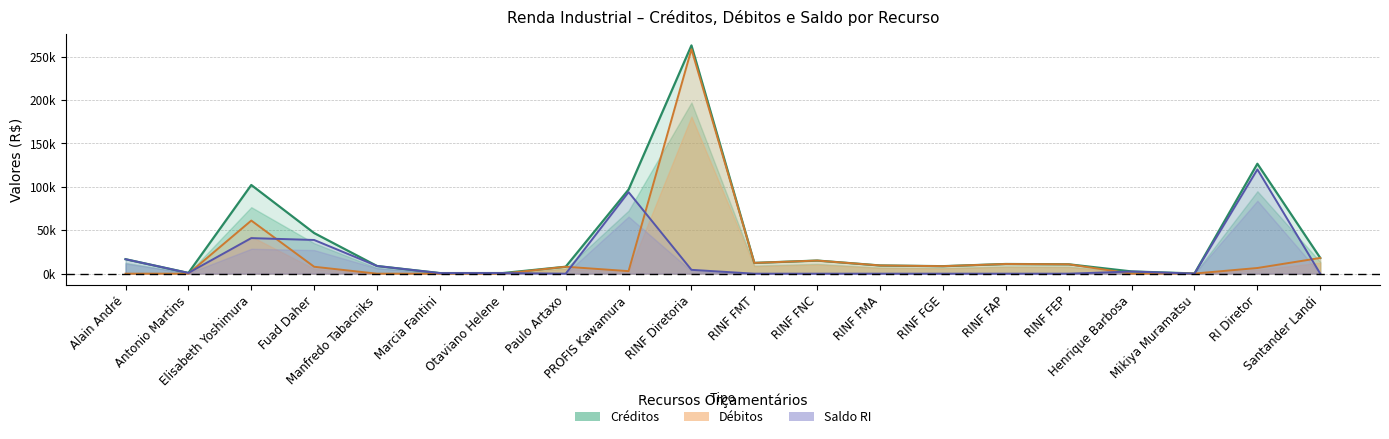

Reading left to right, what are all the values shown in this chart?

Créditos: Alain André=16677.6	Antonio Martins=857.8	Elisabeth Yoshimura=102190.1	Fuad Daher=46806.2	Manfredo Tabacniks=8836.9	Marcia Fantini=676.8	Otaviano Helene=715.1	Paulo Artaxo=7991.5	PROFIS Kawamura=96895.4	RINF Diretoria=263024.9	RINF FMT=12407.9	RINF FNC=15105.3	RINF FMA=9453.0	RINF FGE=8631.6	RINF FAP=11150.0	RINF FEP=10789.5	Henrique Barbosa=2568.6	Mikiya Muramatsu=227.6	RI Diretor=126661.2	Santander Landi=18128.1
Débitos: Alain André=0.0	Antonio Martins=0.0	Elisabeth Yoshimura=61199.0	Fuad Daher=7972.7	Manfredo Tabacniks=0.0	Marcia Fantini=0.0	Otaviano Helene=0.0	Paulo Artaxo=7991.5	PROFIS Kawamura=2920.0	RINF Diretoria=258615.5	RINF FMT=12407.9	RINF FNC=15105.3	RINF FMA=9453.0	RINF FGE=8631.6	RINF FAP=11150.0	RINF FEP=10789.5	Henrique Barbosa=63.0	Mikiya Muramatsu=156.9	RI Diretor=6536.4	Santander Landi=18128.1
Saldo RI: Alain André=16677.6	Antonio Martins=857.8	Elisabeth Yoshimura=40991.1	Fuad Daher=38833.5	Manfredo Tabacniks=8836.9	Marcia Fantini=676.8	Otaviano Helene=715.1	Paulo Artaxo=0.0	PROFIS Kawamura=93975.4	RINF Diretoria=4409.4	RINF FMT=0.0	RINF FNC=0.0	RINF FMA=0.0	RINF FGE=0.0	RINF FAP=0.0	RINF FEP=0.0	Henrique Barbosa=2505.6	Mikiya Muramatsu=70.7	RI Diretor=120124.8	Santander Landi=0.0